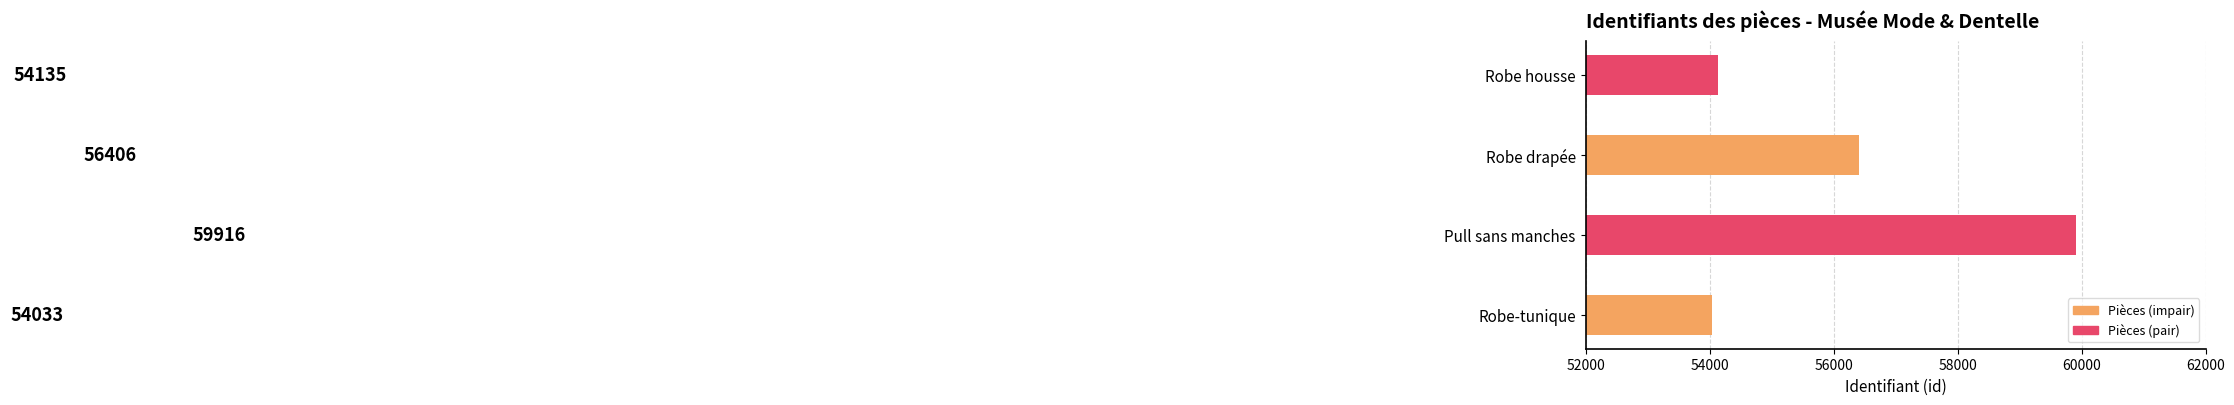

Does the chart contain stacked bars?

No